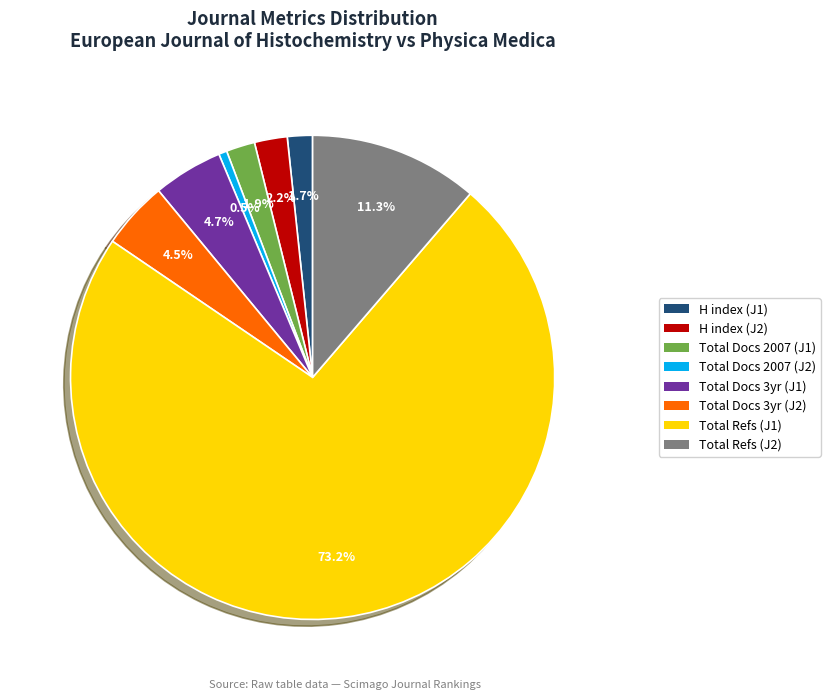

Is there any slice that represents more than half of the pie?

Yes